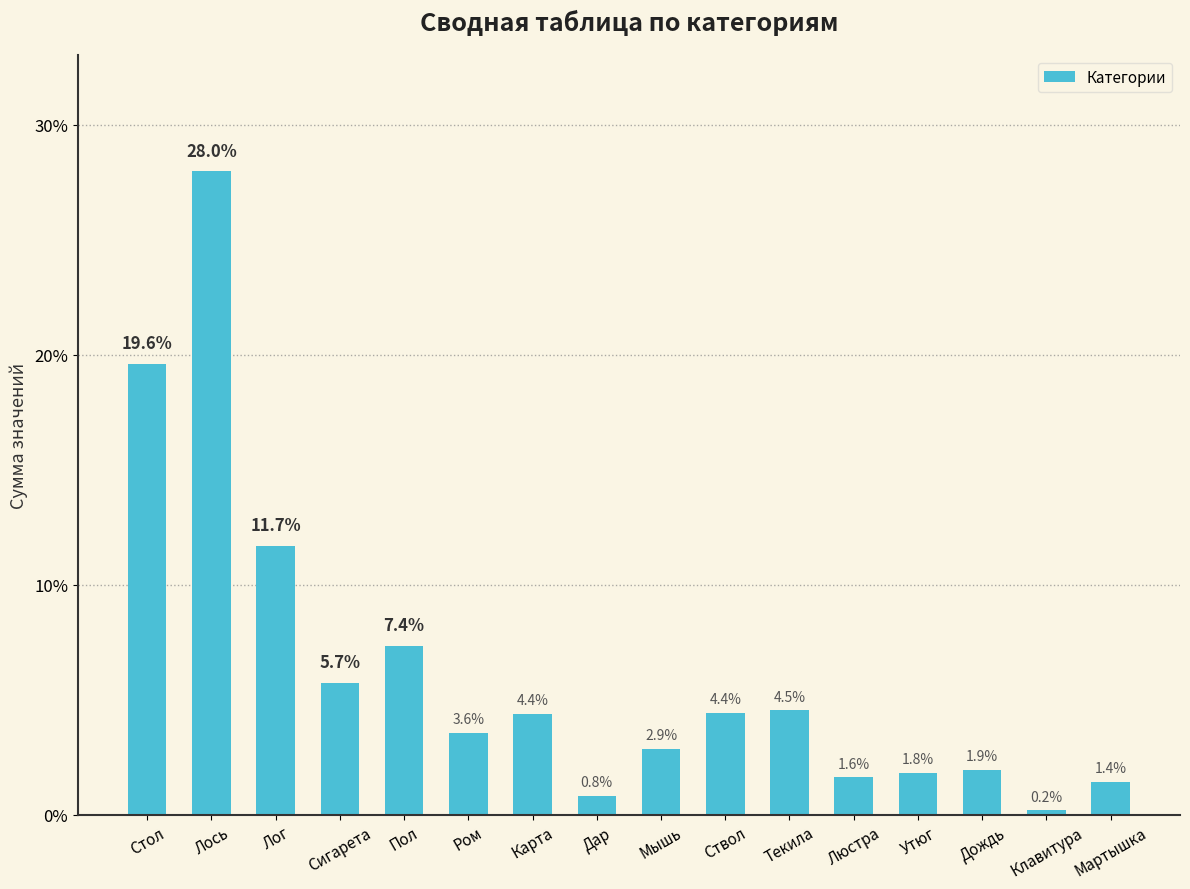

At which category does the chart reach its peak across all series?

Лось